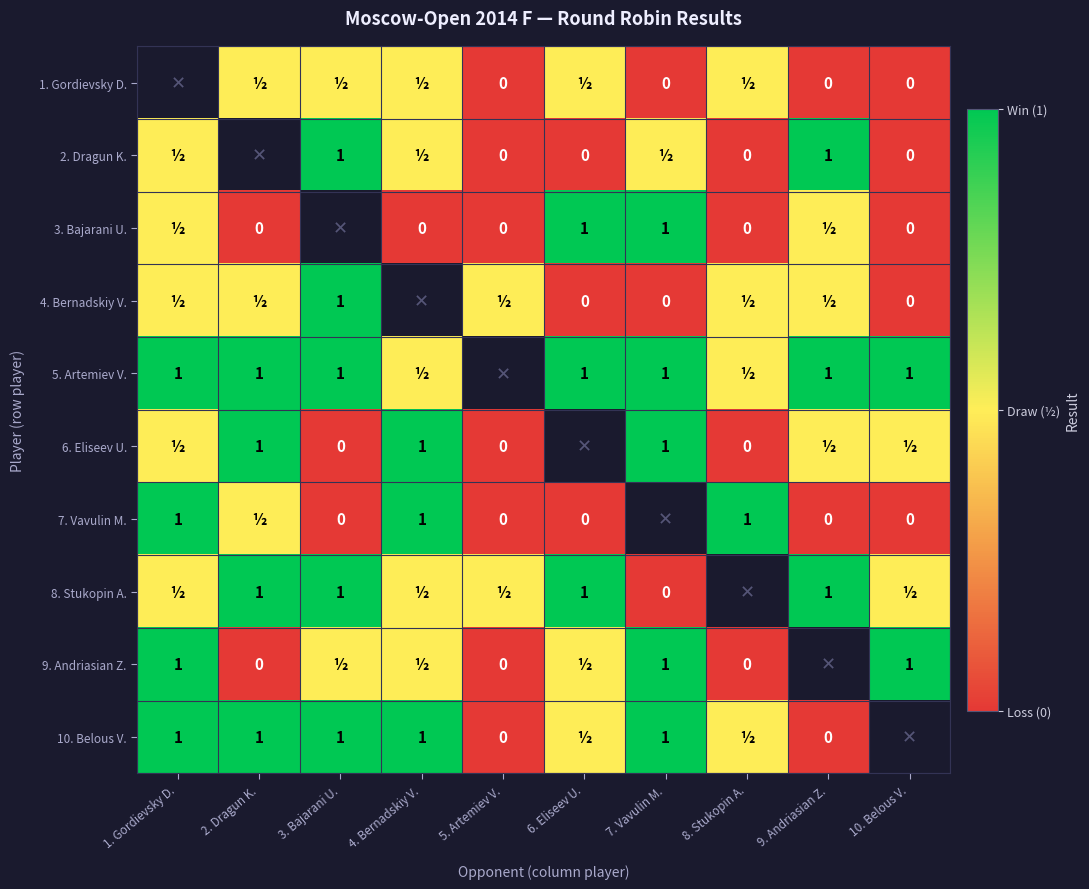

True or false: 10. Belous V. has a value of 0.4 at 2. Dragun K..

False